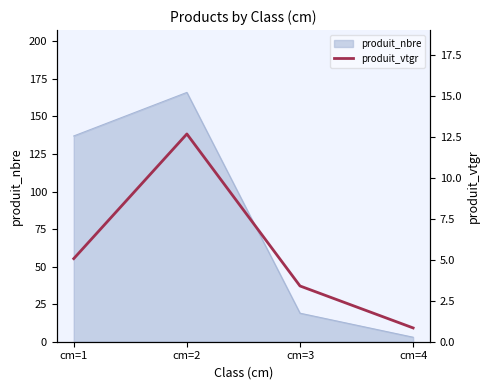

True or false: the data has more than 0 interior local peaks.

True